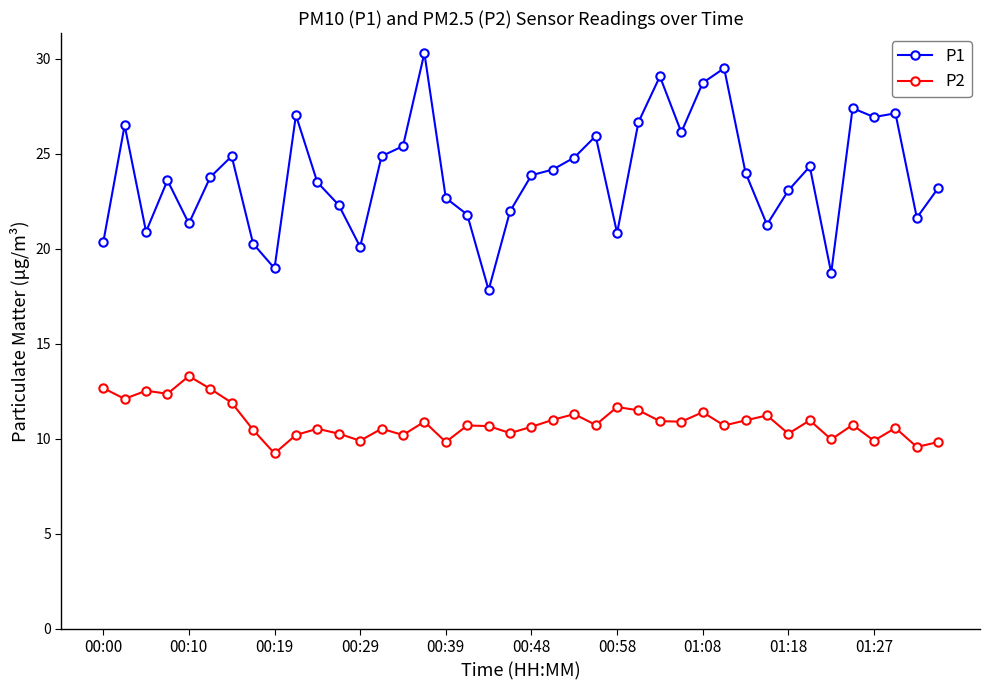

Count the number of data series in this chart.

2